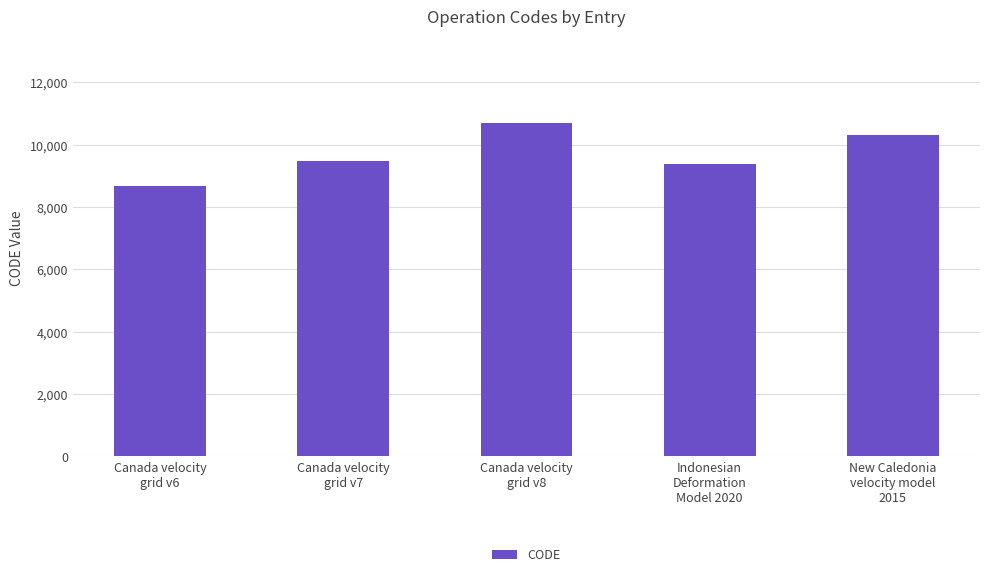

List the labels in order of value, largest first.

Canada velocity
grid v8, New Caledonia
velocity model
2015, Canada velocity
grid v7, Indonesian
Deformation
Model 2020, Canada velocity
grid v6